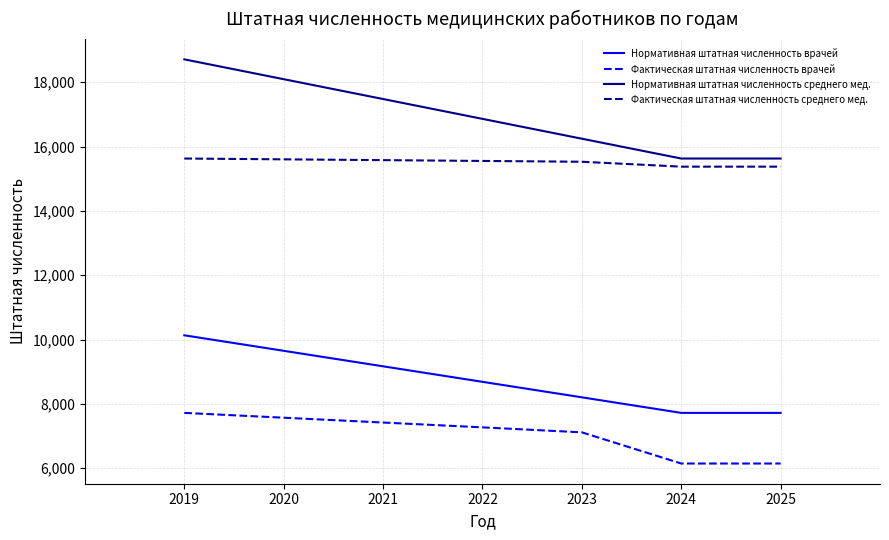

List the series in order of their peak value, highest first.

Нормативная штатная численность среднего мед., Фактическая штатная численность среднего мед., Нормативная штатная численность врачей, Фактическая штатная численность врачей